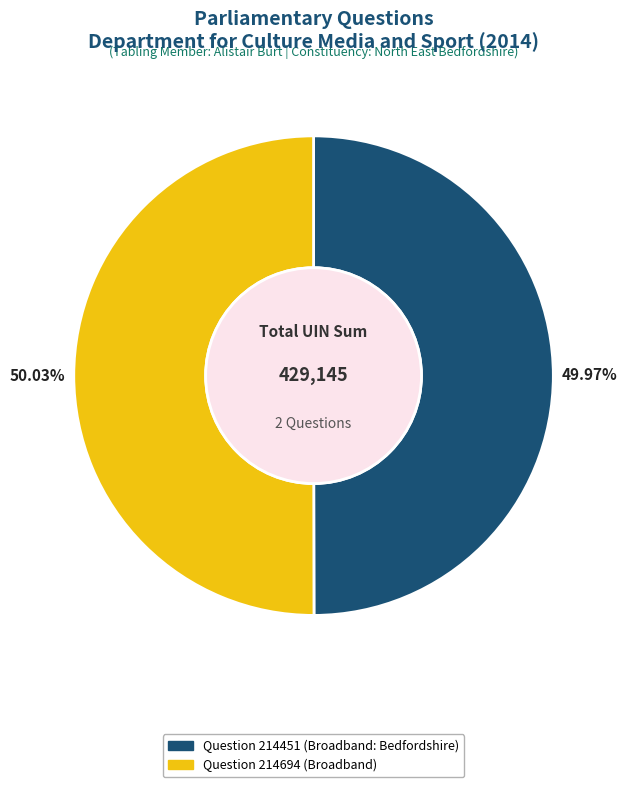

The Question 214694 (Broadband) slice represents 36% of the pie. True or false?

False